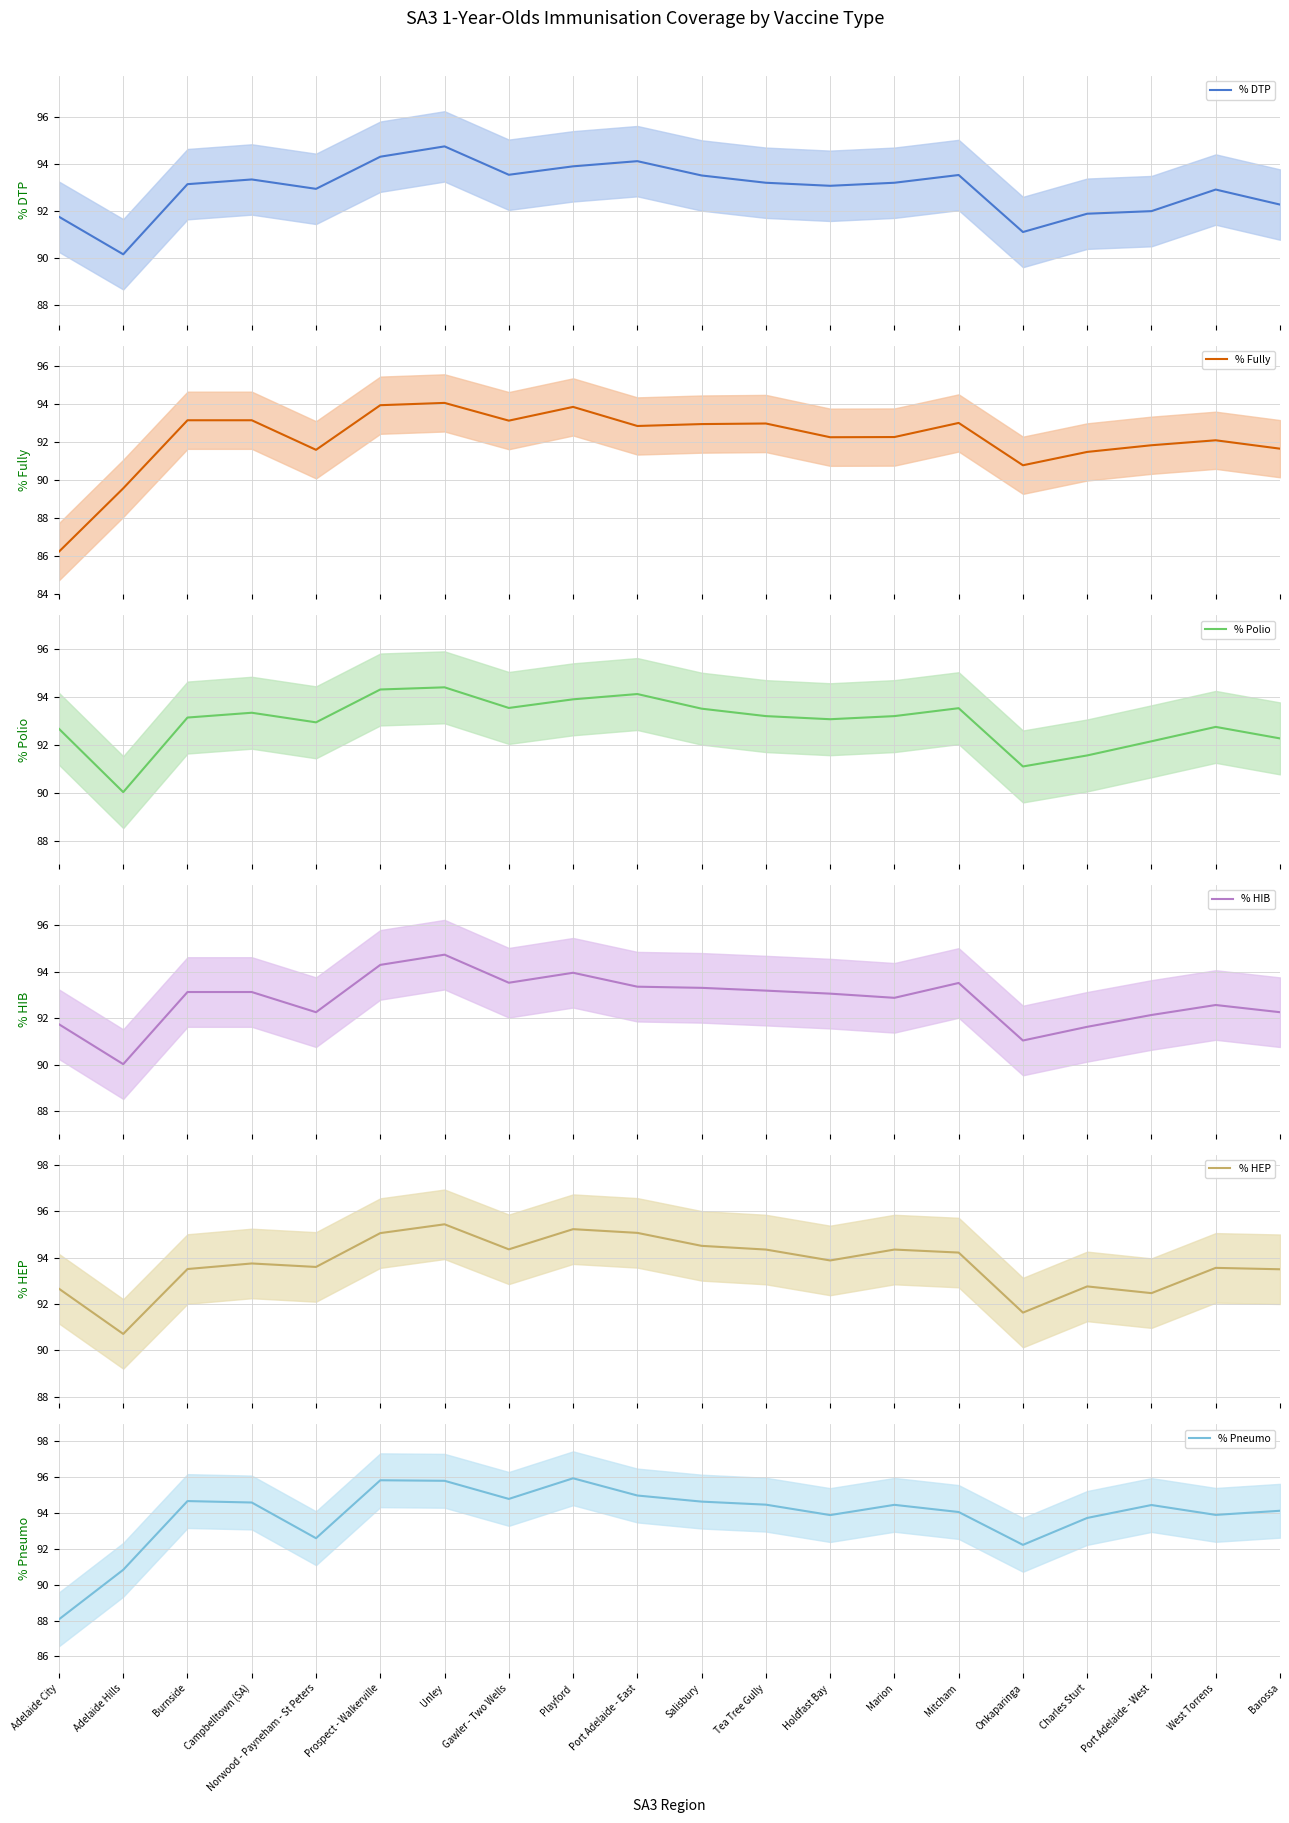

True or false: % Polio has a value of 94.1 at Port Adelaide - East.

True